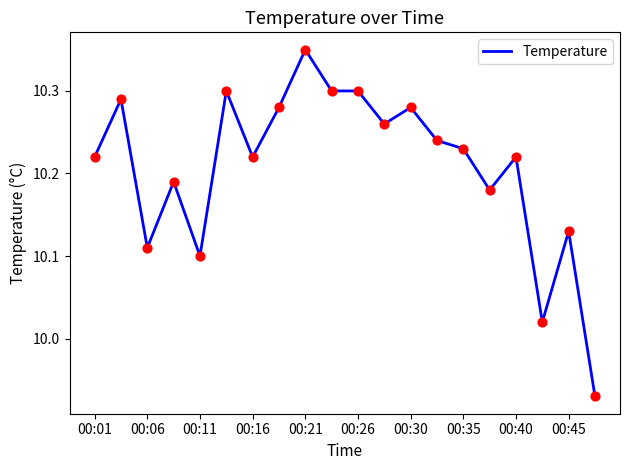

What is the difference between the maximum and minimum values?

0.4